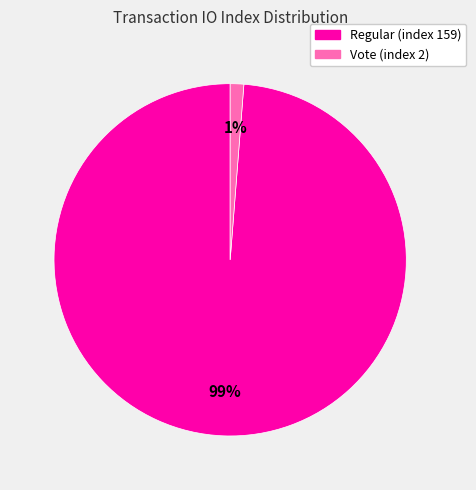

How many slices are in this pie chart?

2